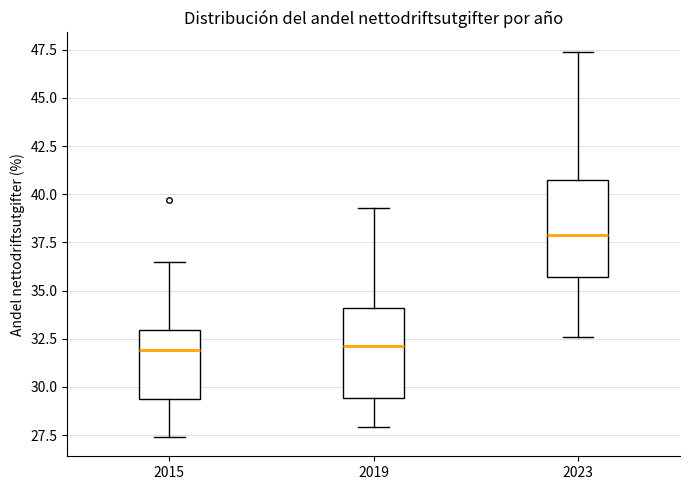

Reading left to right, transcribe this box plot: for each box, give where its median line is, the range the box spans, and where its two whiskers end, as read against the y-axis. The values are not printed on the chart, so give them approximately, as read against the axis.

2015: median 32.0, box 29.5 to 33.0, whiskers 27.5 to 36.5
2019: median 32.0, box 29.5 to 34.0, whiskers 28.0 to 39.5
2023: median 38.0, box 35.5 to 40.5, whiskers 32.5 to 47.5